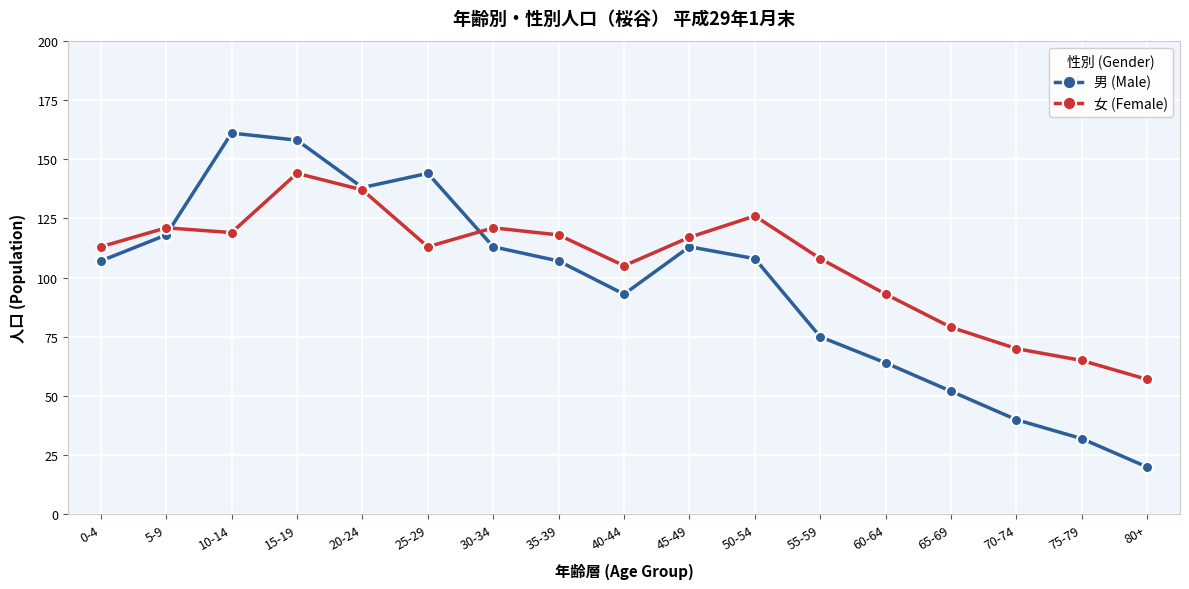

Is the value of 男 (Male) at 25-29 greater than the value of 女 (Female) at 25-29?

Yes